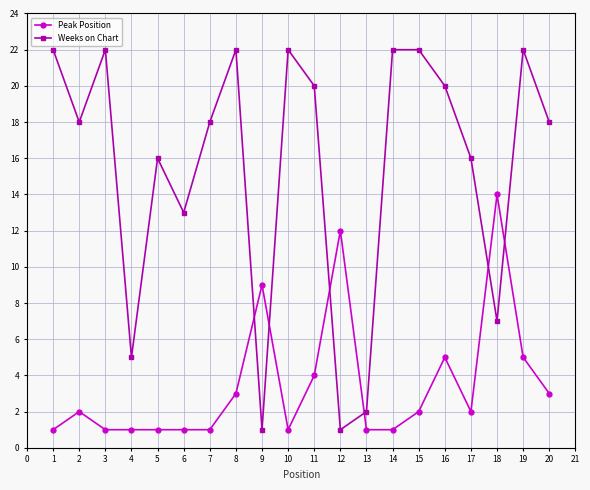

True or false: Peak Position has a value of 5 at 20.

False